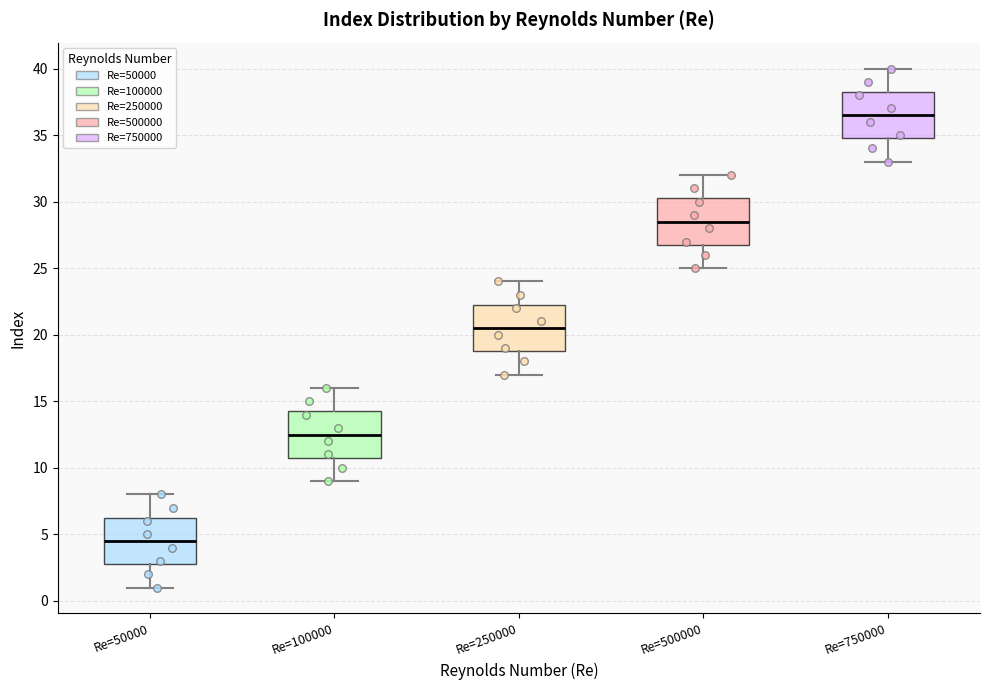

Reading left to right, transcribe this box plot: for each box, give where its median line is, the range the box spans, and where its two whiskers end, as read against the y-axis. The values are not printed on the chart, so give them approximately, as read against the axis.

Re=50000: median 4.5, box 3.0 to 6.5, whiskers 1.0 to 8.0
Re=100000: median 12.5, box 11.0 to 14.5, whiskers 9.0 to 16.0
Re=250000: median 20.5, box 19.0 to 22.5, whiskers 17.0 to 24.0
Re=500000: median 28.5, box 27.0 to 30.5, whiskers 25.0 to 32.0
Re=750000: median 36.5, box 35.0 to 38.5, whiskers 33.0 to 40.0